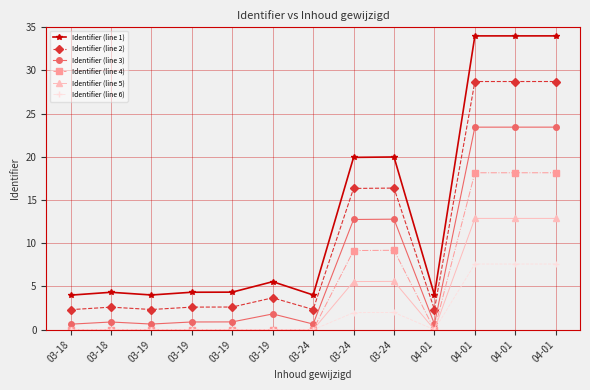

Rank the series by their average value, from highest to lowest.

Identifier (line 1), Identifier (line 2), Identifier (line 3), Identifier (line 4), Identifier (line 5), Identifier (line 6)